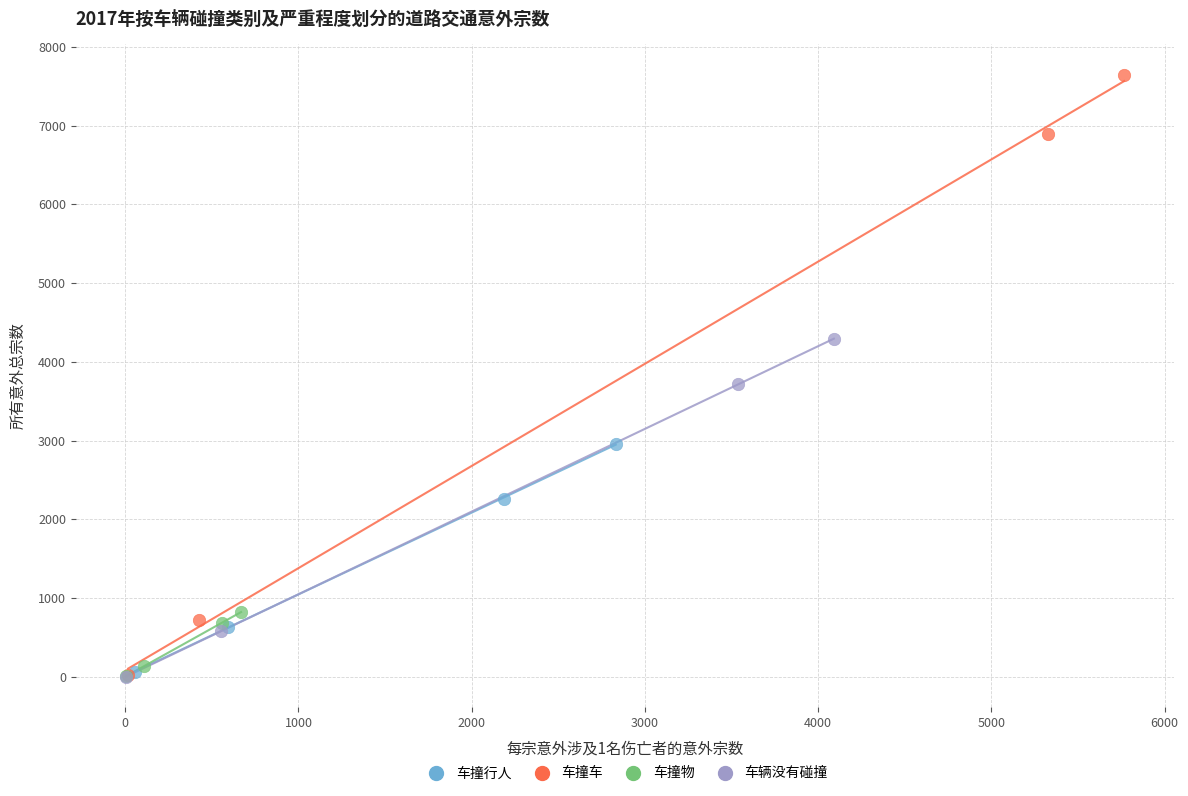

What are all the series names shown in the legend?

车撞行人, 车撞车, 车撞物, 车辆没有碰撞